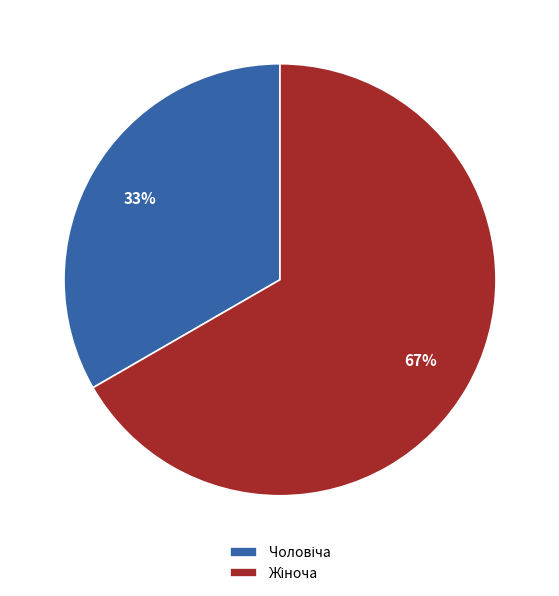

To the nearest percent, what is the average slice percentage?

50%